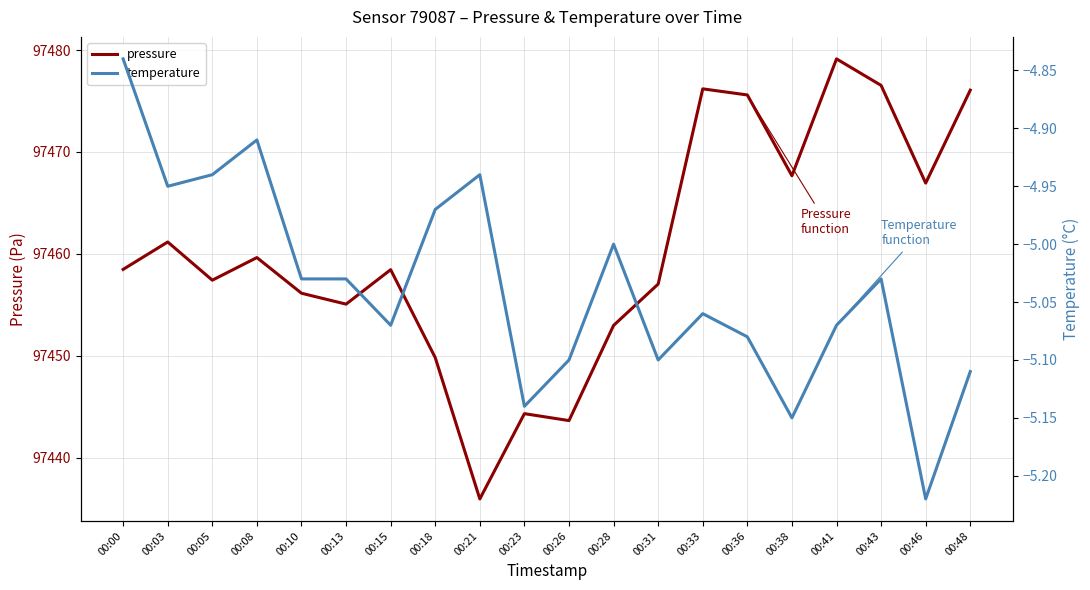

What is the spread (max minus min) of values at 00:38?

97472.8